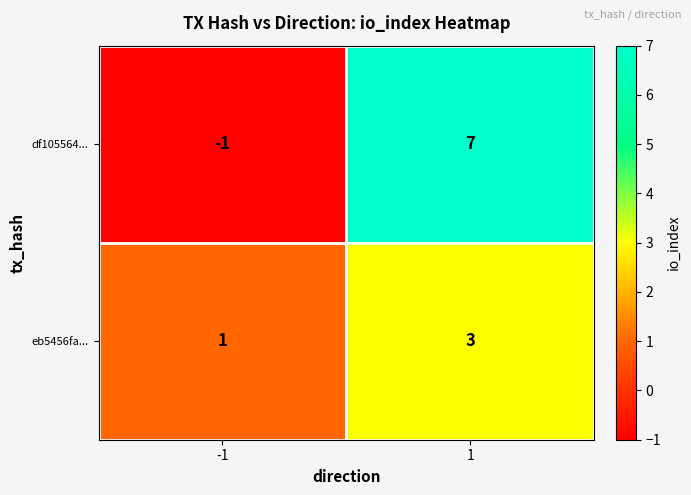

What is the minimum value shown in the chart?

-1